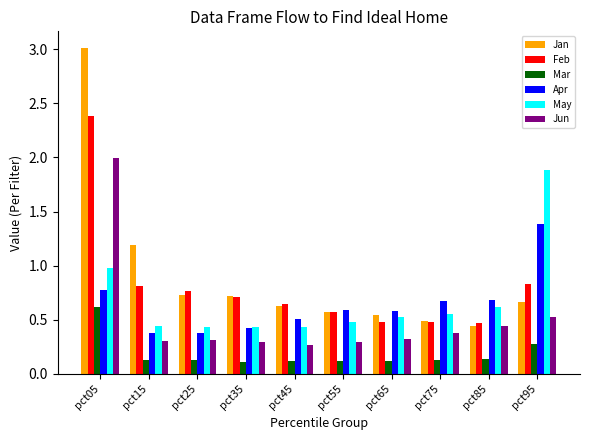

At which label does May reach its peak?

pct95